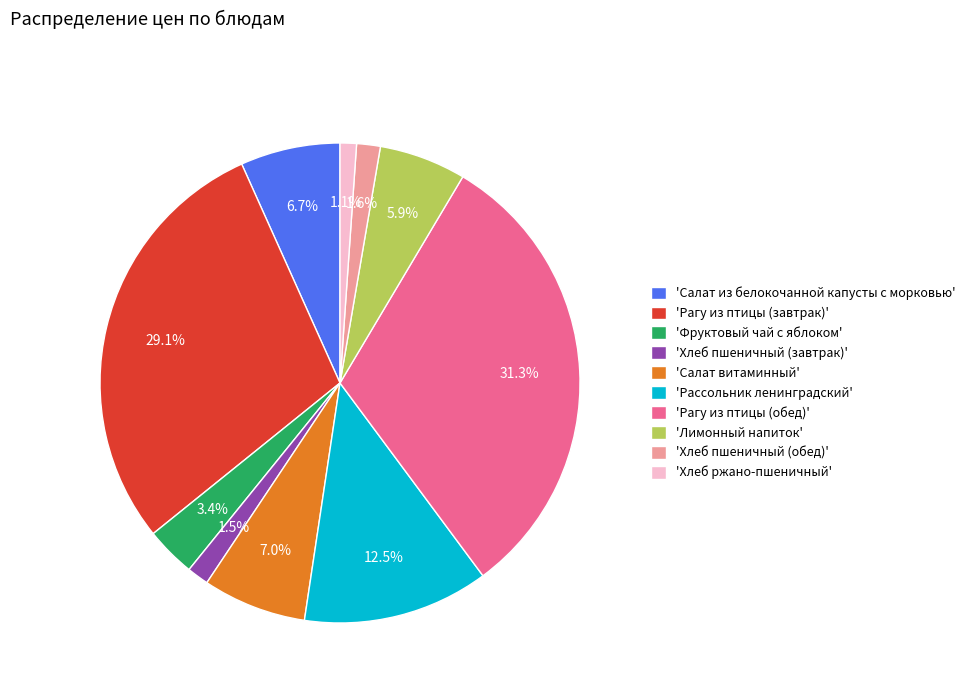

Count the number of slices in the pie.

10